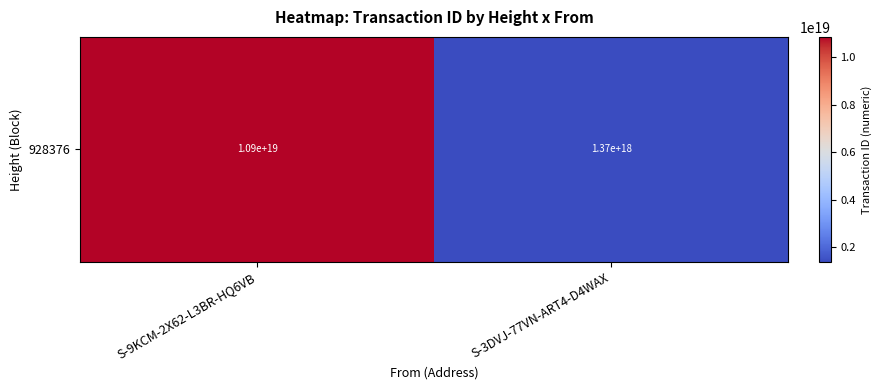

What is the greatest value displayed?

10868220818881662976